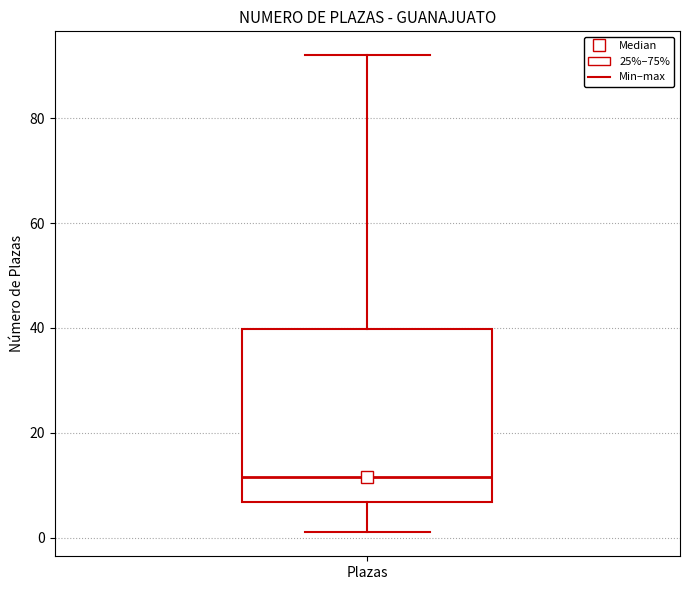

Where is the upper edge of the box for Plazas on the y-axis? The values are not printed on the chart, so give them approximately, as read against the axis.

40